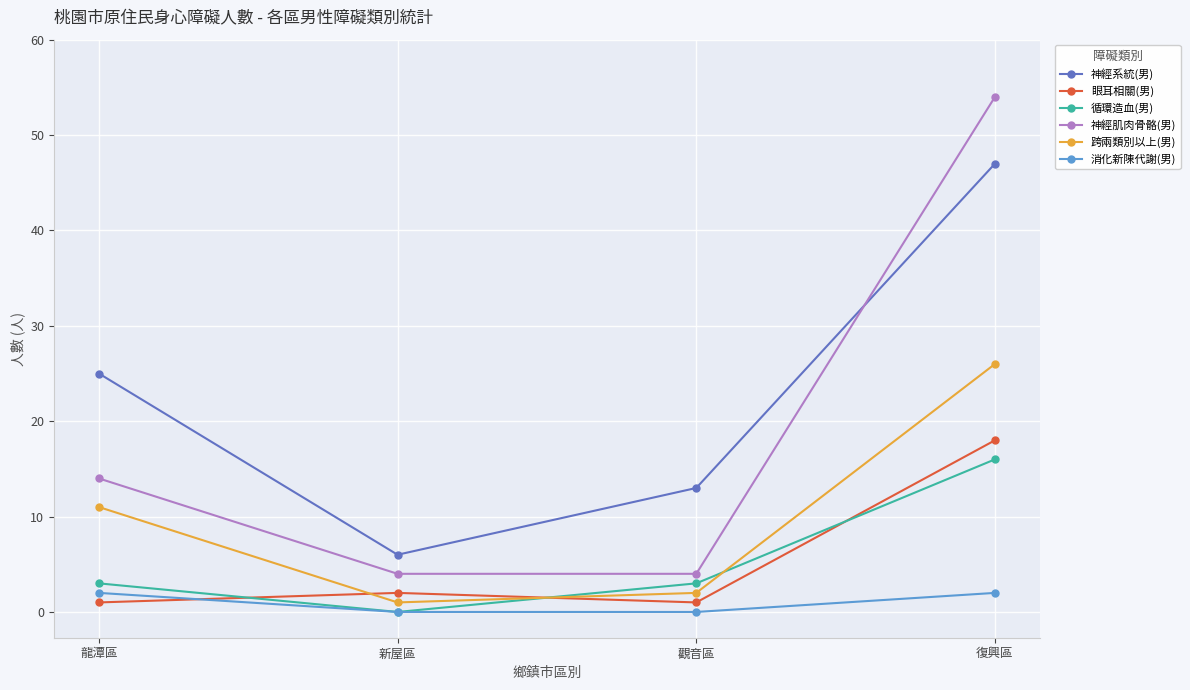

What is the spread (max minus min) of values at 復興區?

52